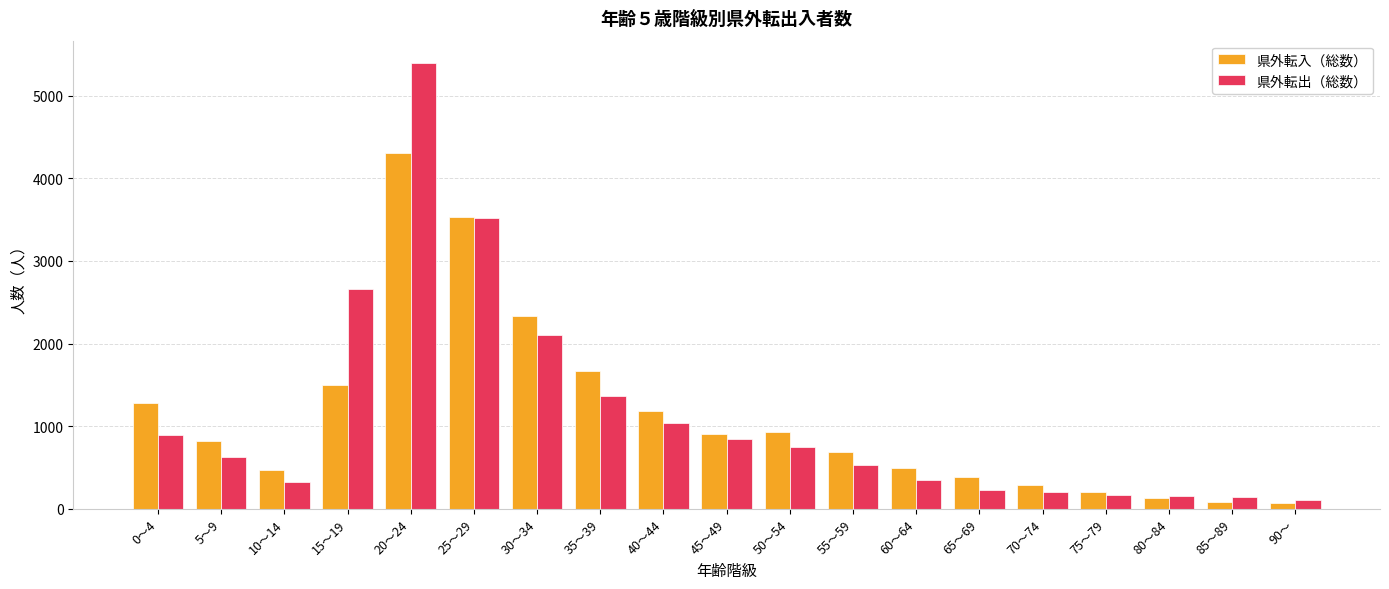

At which category is the sum across all series the highest?

20～24